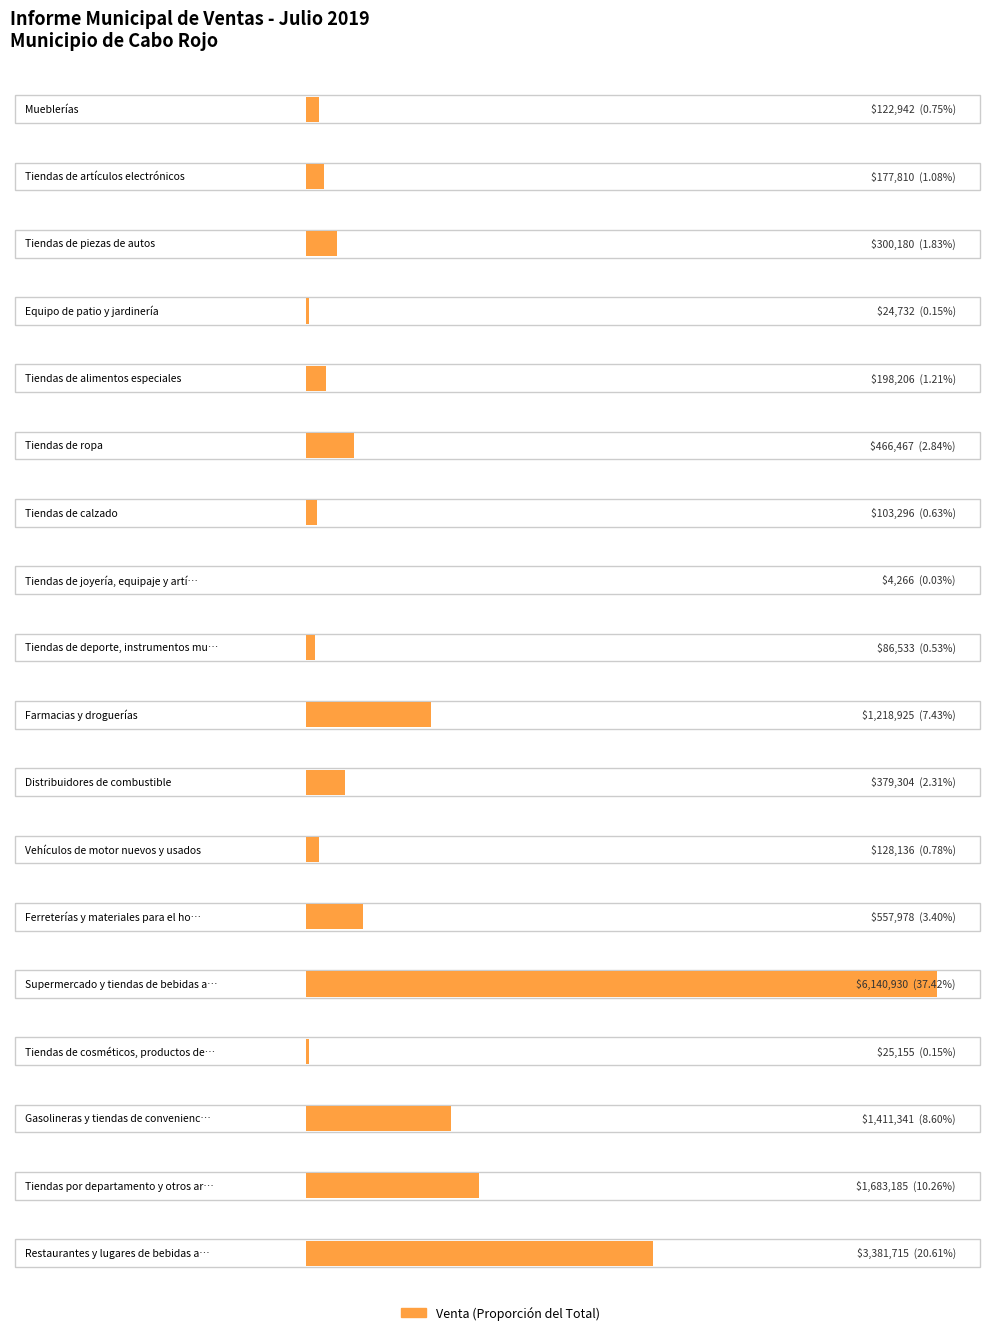

What is the sum of the values at Tiendas de deporte, instrumentos musicales and Gasolineras y tiendas de conveniencia?

1497873.6